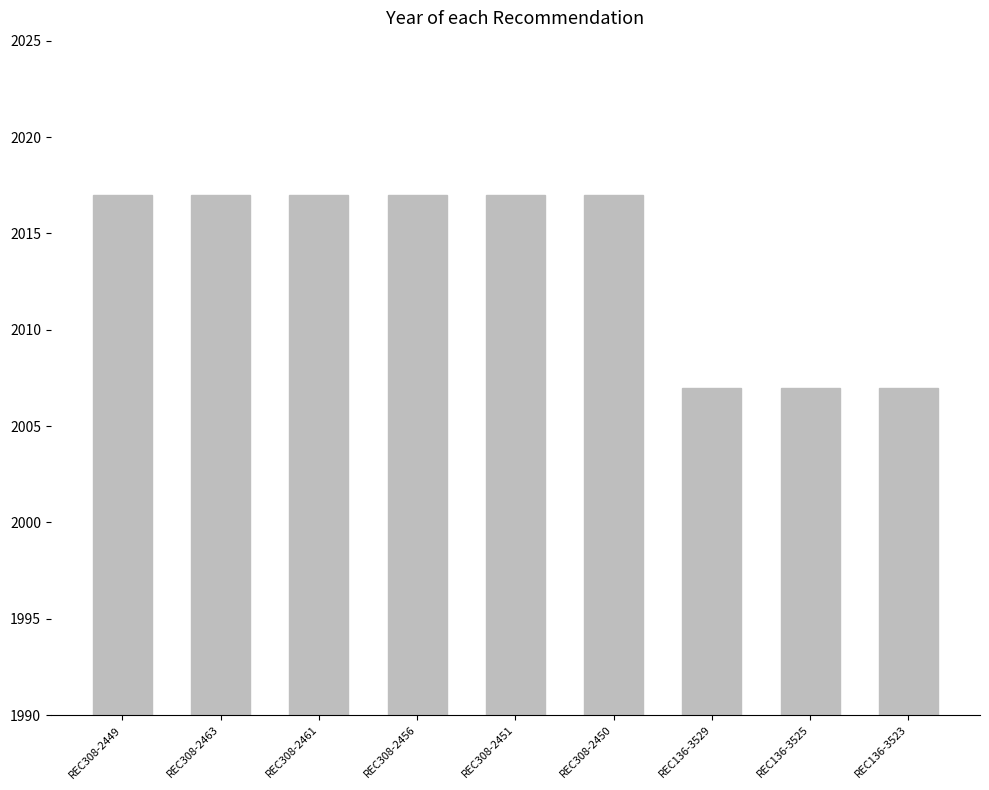

Reading left to right, extract all data points from this chart.

2017	2017	2017	2017	2017	2017	2007	2007	2007